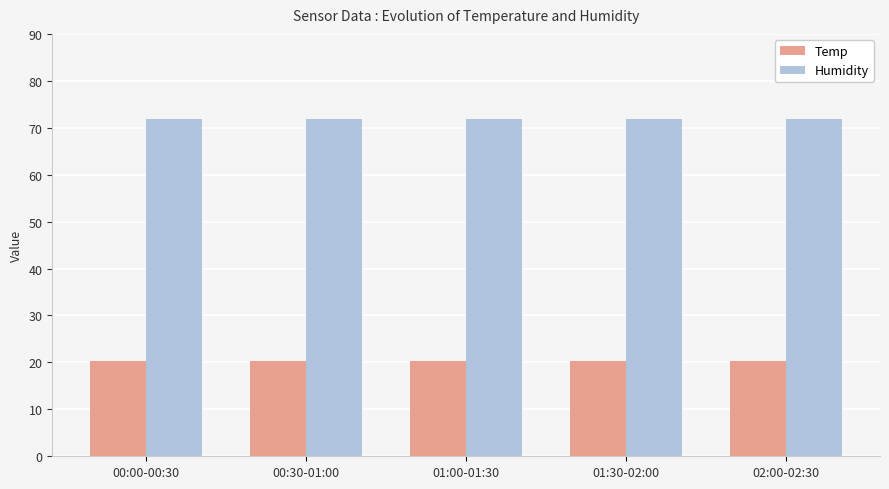

What is the label of the 3rd bar from the right?

01:00-01:30